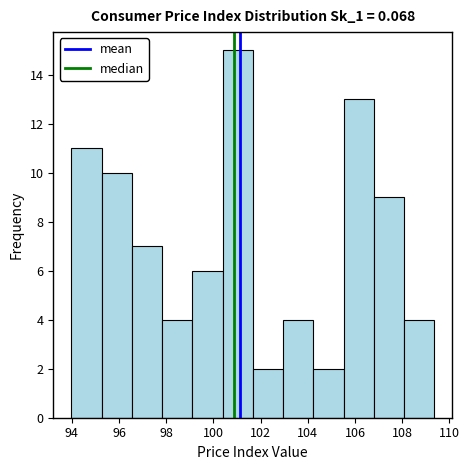

Reading left to right, transcribe this chart: for each bar, give the range it covers on the x-axis and its height. Neither the bar edges nor the heights are printed on the chart, so give them approximately, as read against the axes.

94.0 to 95.2: 11
95.2 to 96.6: 10
96.6 to 97.8: 7
97.8 to 99.2: 4
99.2 to 100.4: 6
100.4 to 101.6: 15
101.6 to 103.0: 2
103.0 to 104.2: 4
104.2 to 105.6: 2
105.6 to 106.8: 13
106.8 to 108.0: 9
108.0 to 109.4: 4